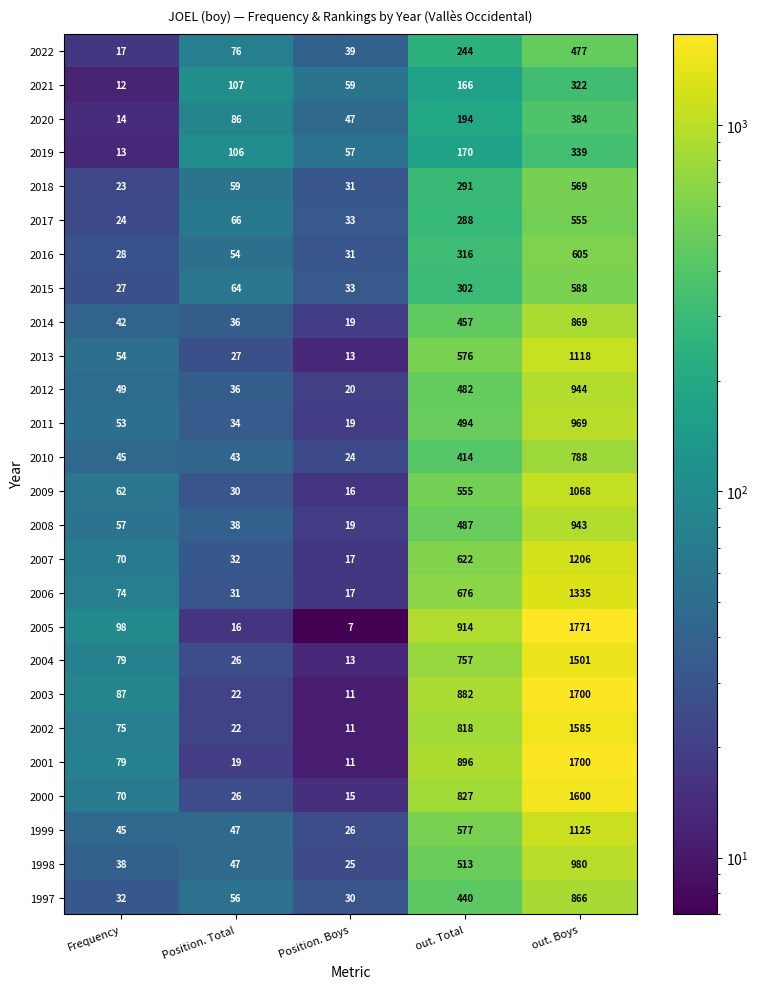

Which series has the largest range (max minus min)?

2005